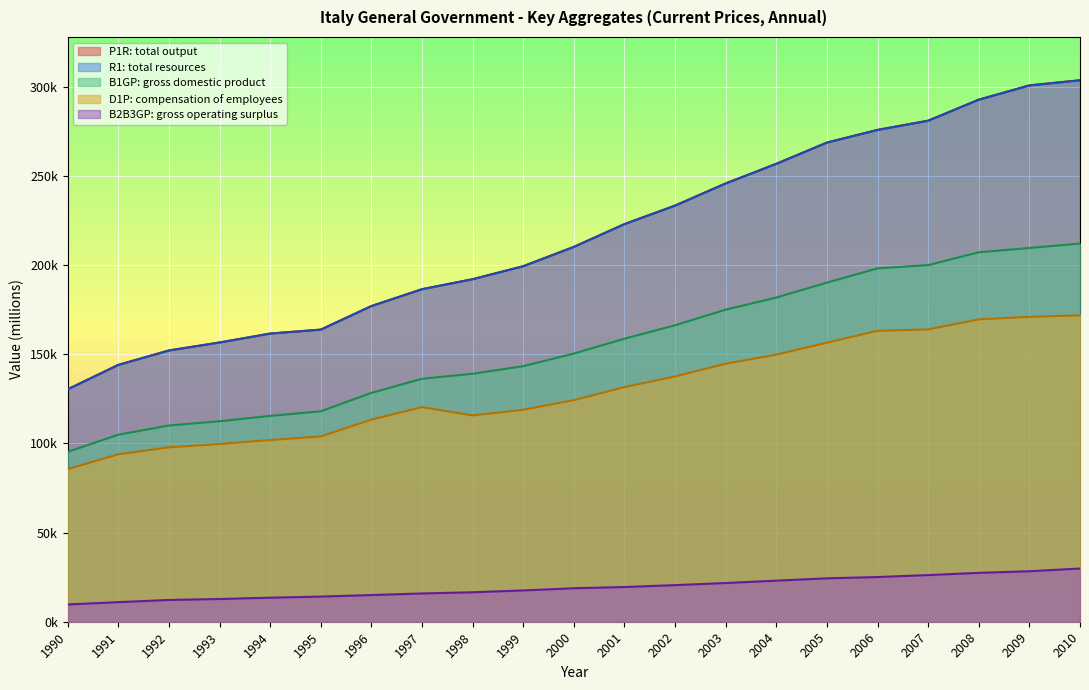

Between 1993 and 1991, which is larger?

1993